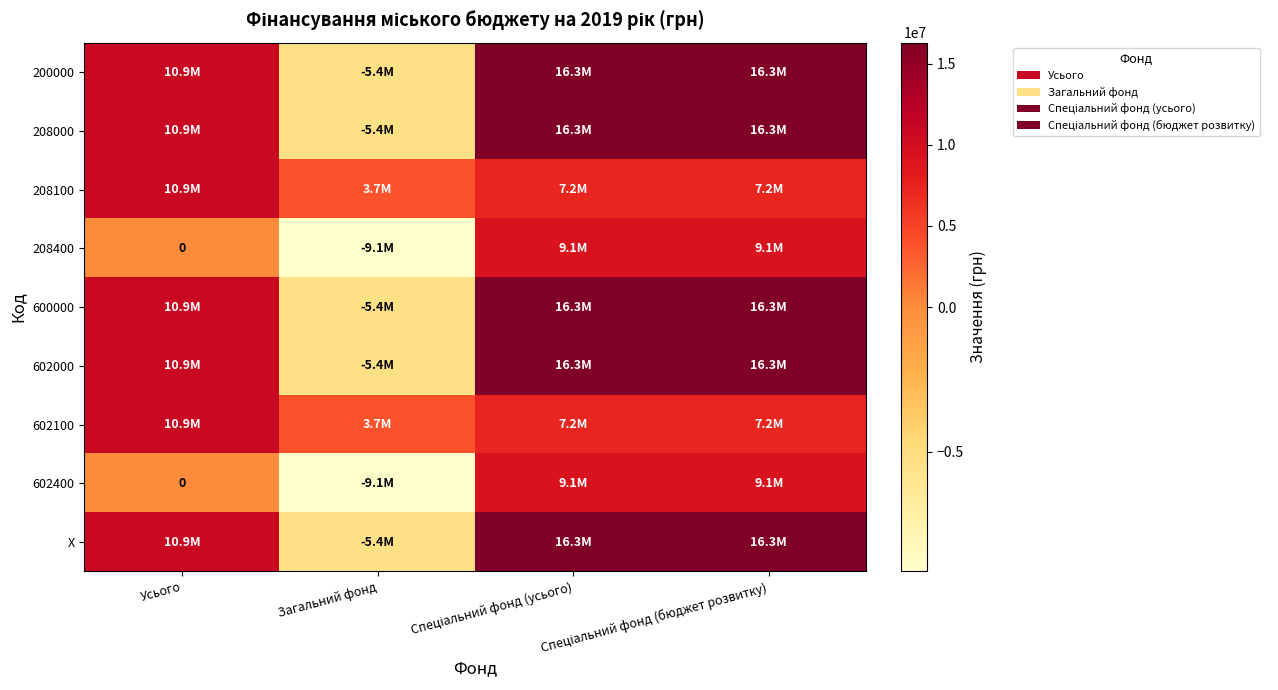

What is the difference between the X values at Загальний фонд and Спеціальний фонд (усього)?

21731983